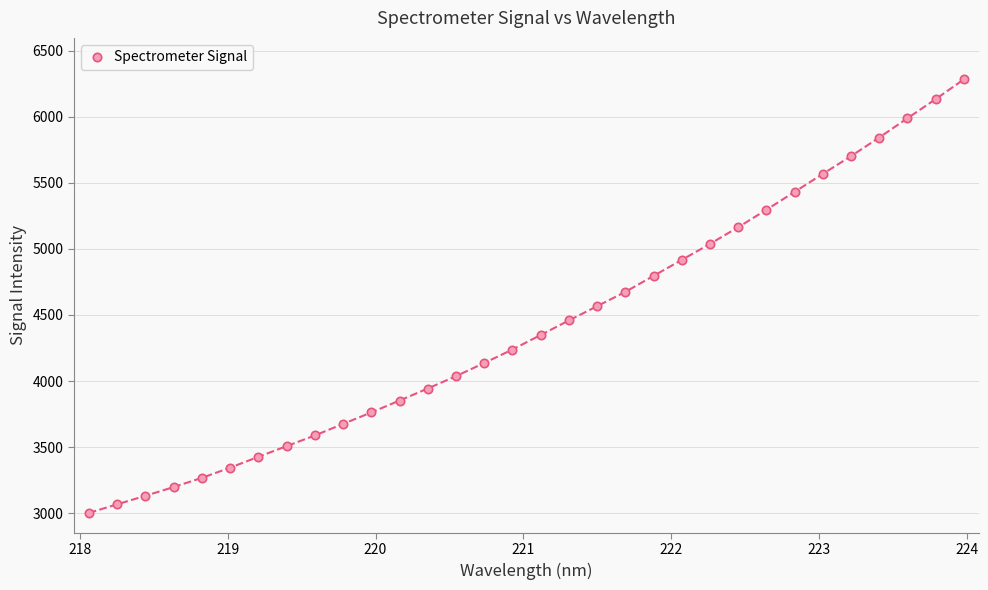

What is the difference between the maximum and second lowest values?

3216.3